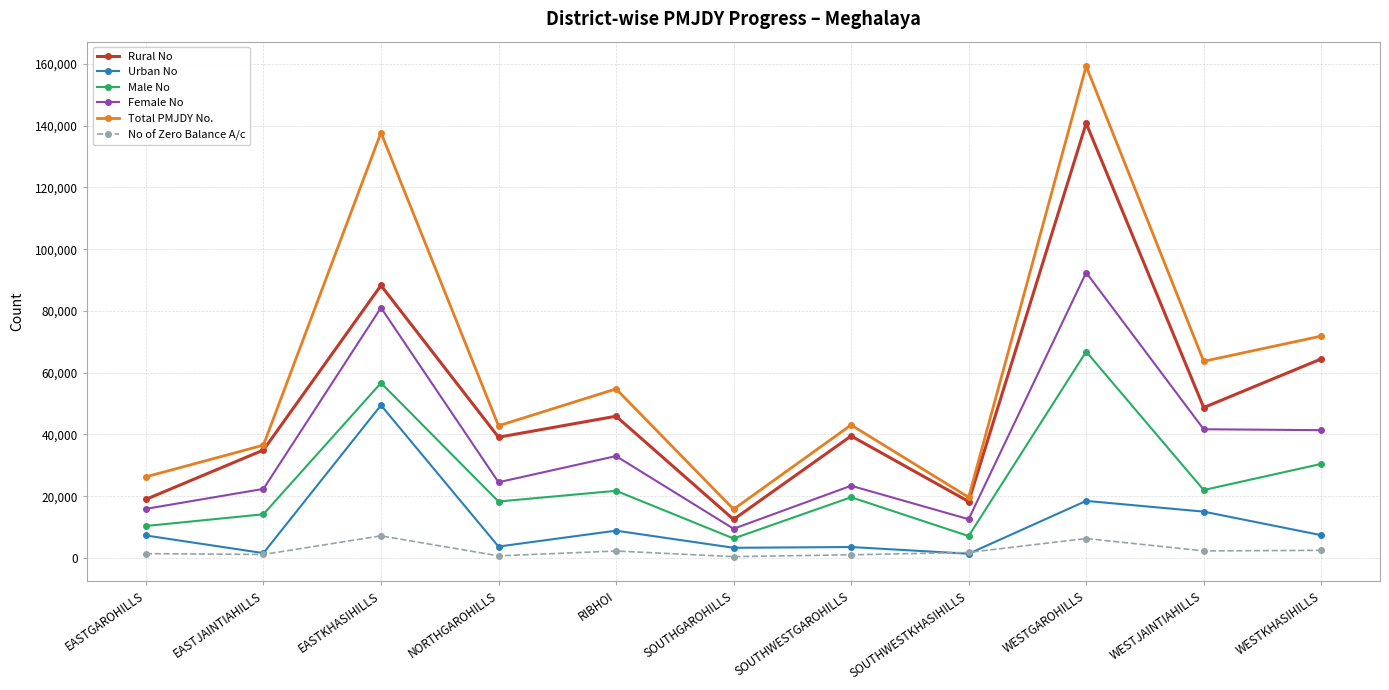

Where is the first local maximum for Total PMJDY No.?

EASTKHASIHILLS